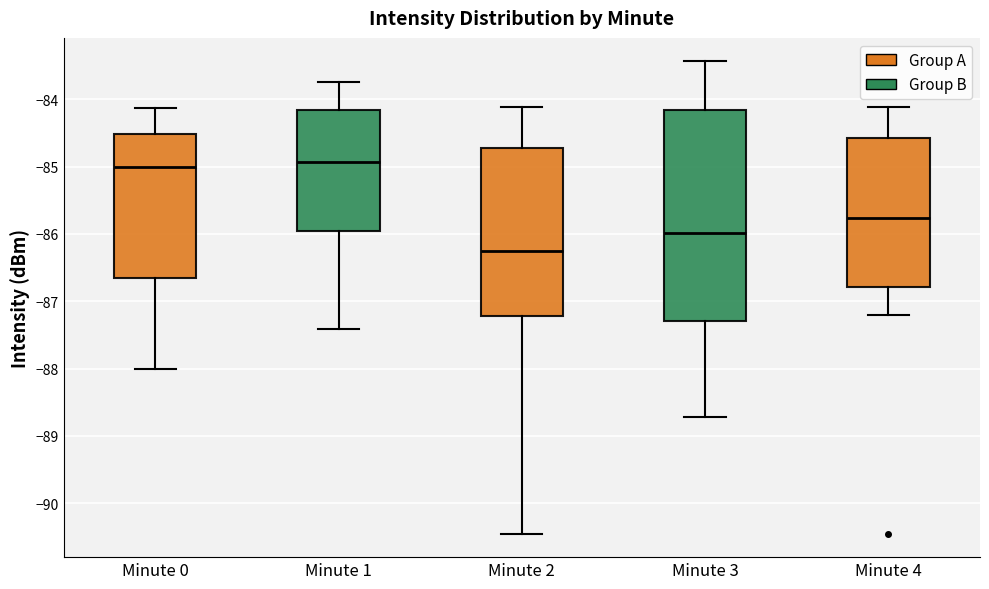

Reading left to right, transcribe this box plot: for each box, give where its median line is, the range the box spans, and where its two whiskers end, as read against the y-axis. The values are not printed on the chart, so give them approximately, as read against the axis.

Minute 0: median -85.0, box -86.7 to -84.5, whiskers -88.0 to -84.1
Minute 1: median -84.9, box -86.0 to -84.2, whiskers -87.4 to -83.7
Minute 2: median -86.2, box -87.2 to -84.7, whiskers -90.4 to -84.1
Minute 3: median -86.0, box -87.3 to -84.2, whiskers -88.7 to -83.4
Minute 4: median -85.8, box -86.8 to -84.6, whiskers -87.2 to -84.1